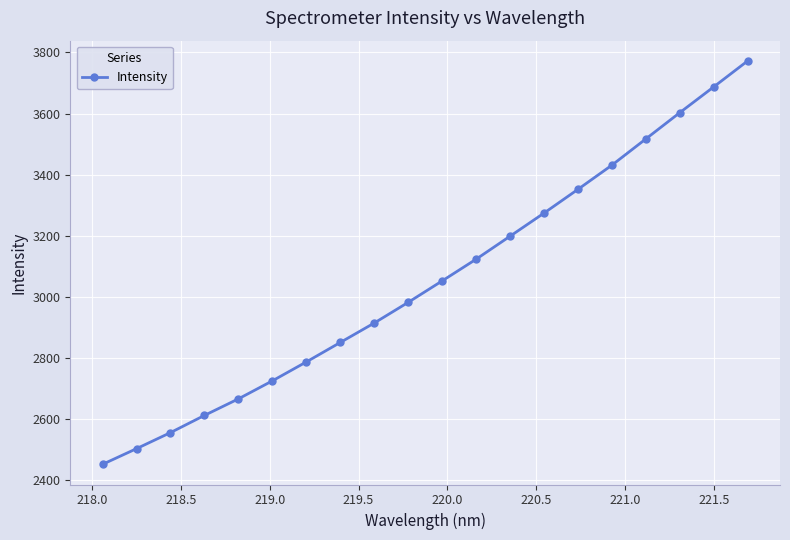

What is the value of the 16th point from the left?

3431.4